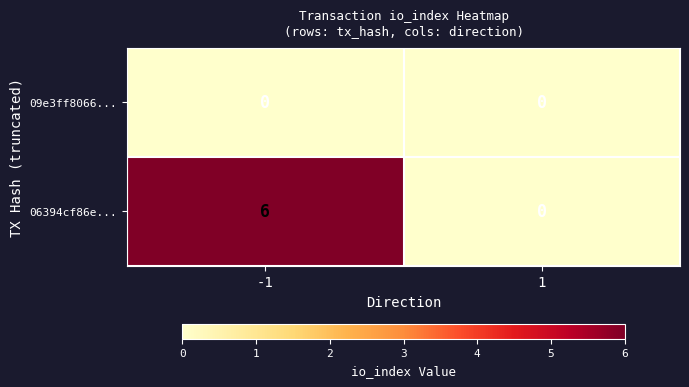

Between -1 and 1, which series saw the biggest shift?

06394cf86e...